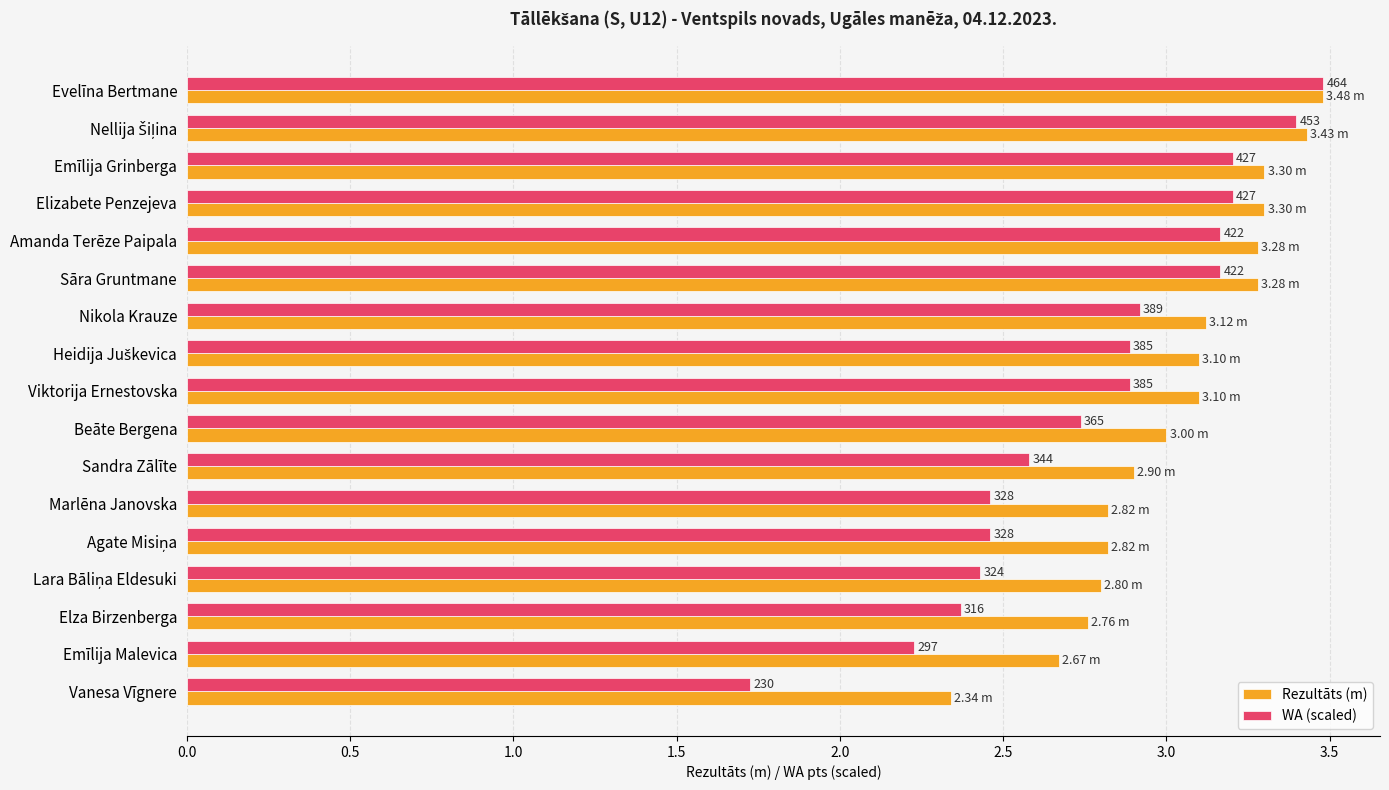

What is the sum of all WA (scaled) values?

47.3